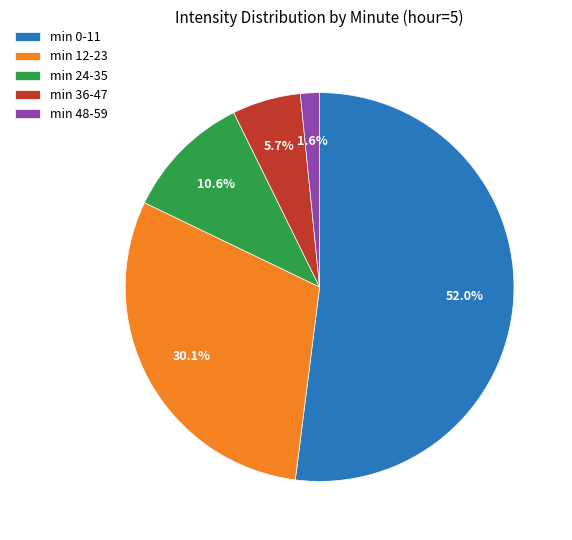

Rank the categories by value from highest to lowest.

min 0-11, min 12-23, min 24-35, min 36-47, min 48-59